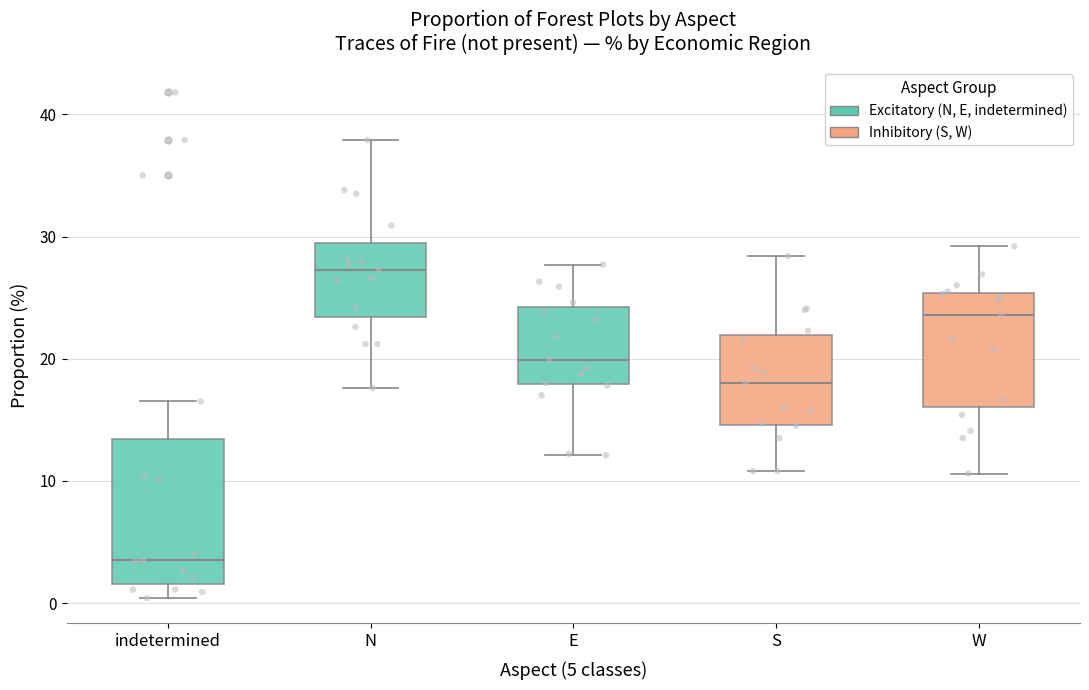

Which box's median line is the lowest?

indetermined